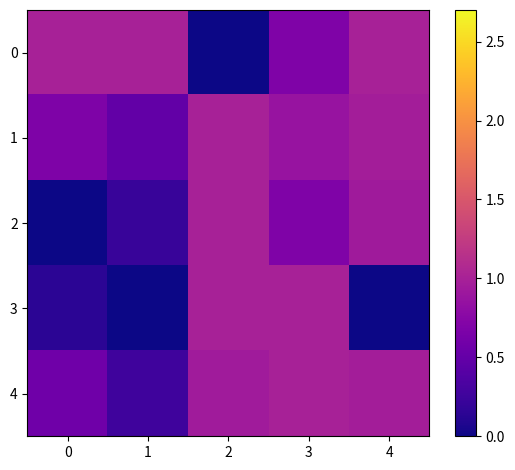

Reading left to right, list all the values displayed in this chart.

0: 0=1.0	1=1.0	2=0.0	3=0.7	4=1.0
1: 0=0.7	1=0.5	2=1.0	3=0.9	4=1.0
2: 0=0.0	1=0.2	2=1.0	3=0.7	4=0.9
3: 0=0.1	1=0.0	2=1.0	3=1.0	4=0.0
4: 0=0.6	1=0.3	2=0.9	3=1.0	4=1.0